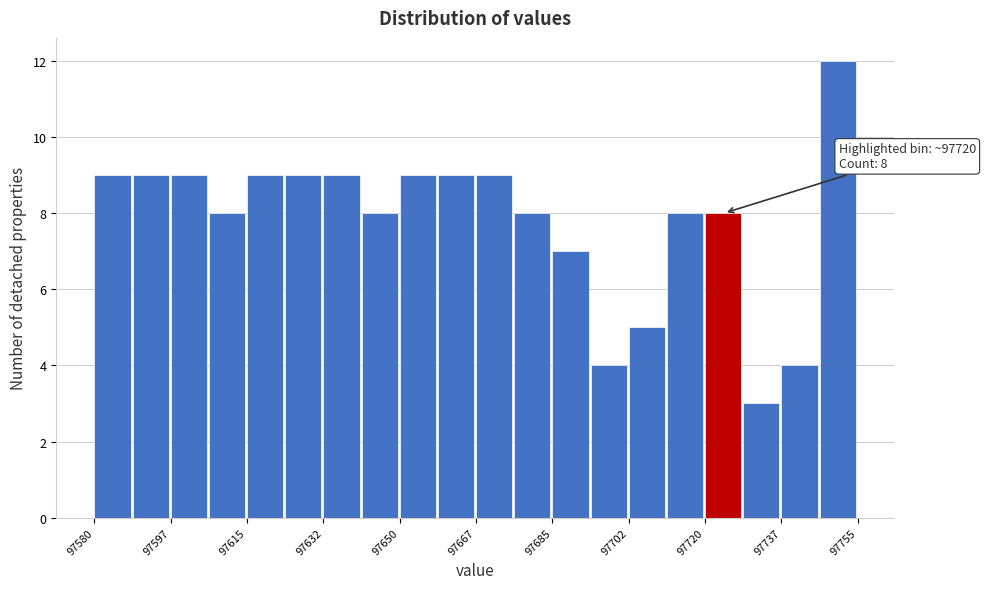

Over which range of the x-axis is the bar tallest?

97746 to 97756